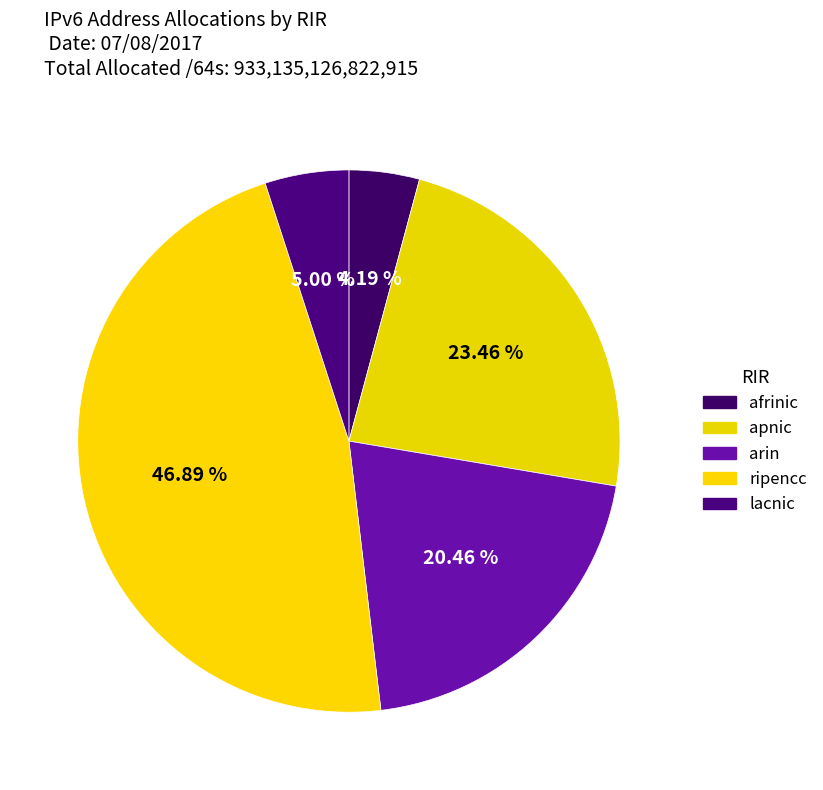

Which category has the smallest portion of the pie?

afrinic